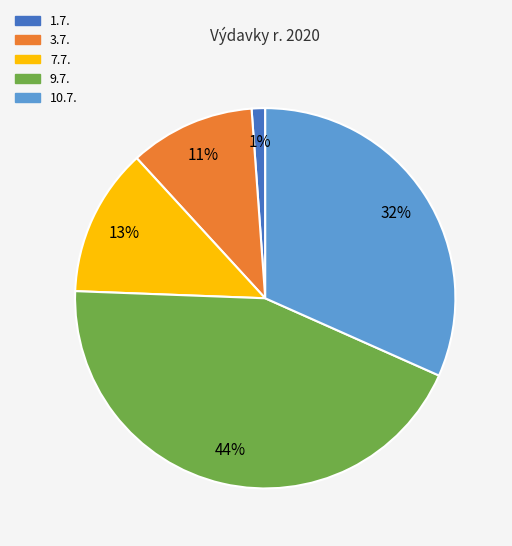

How many slices are in this pie chart?

5